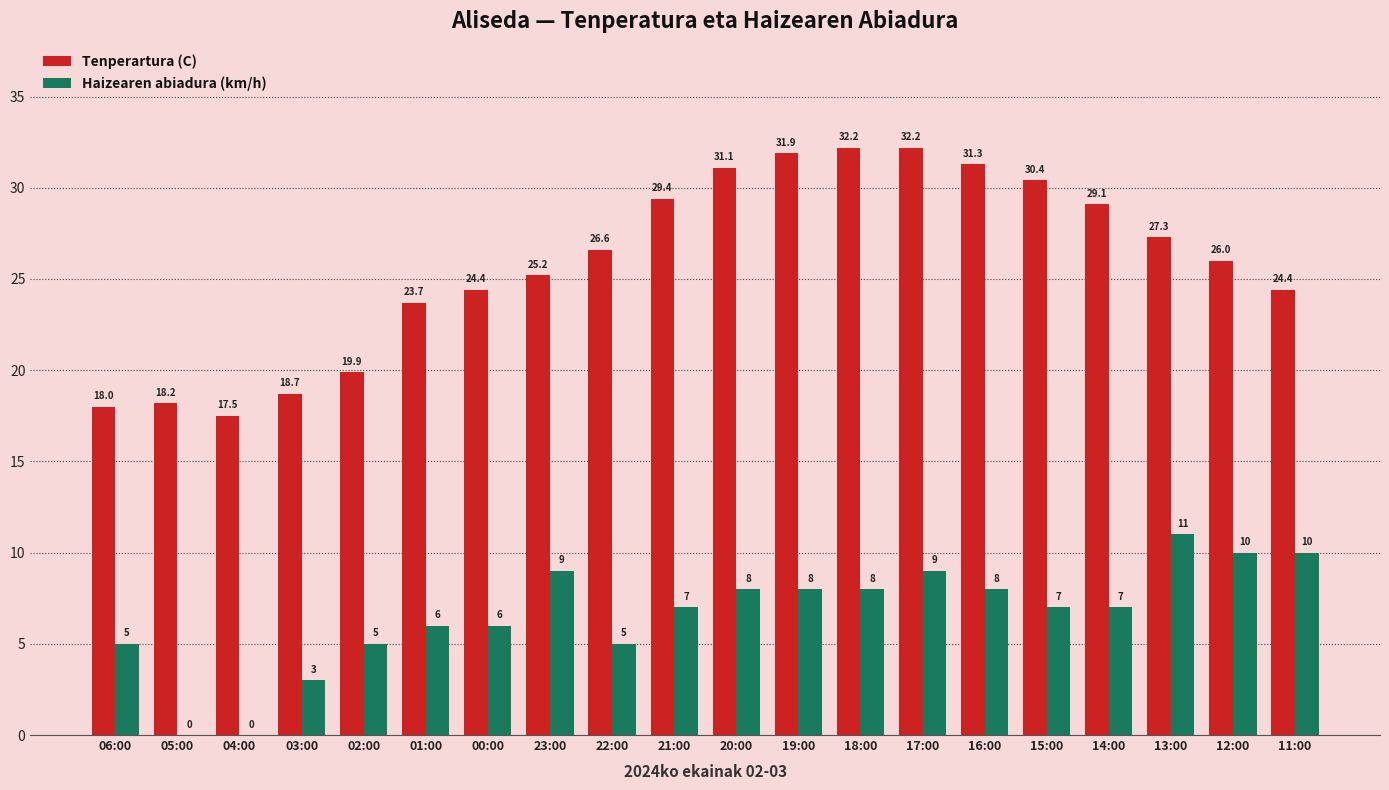

Is it true that Haizearen abiadura (km/h) equals 5.0 at 02:00?

True